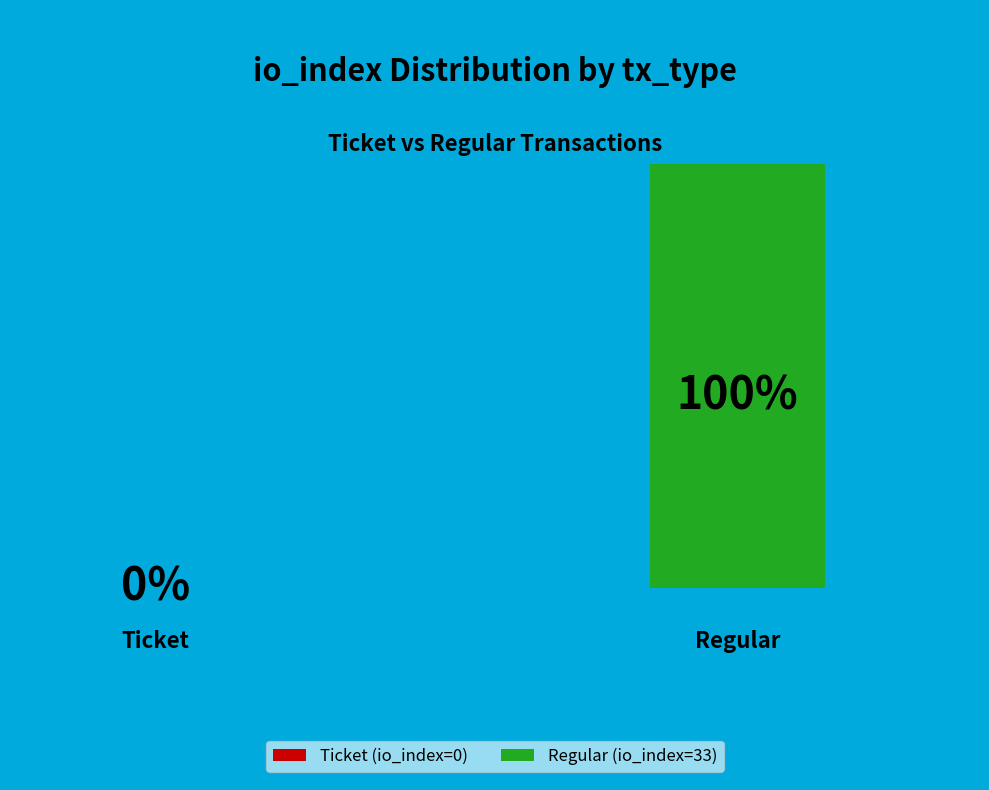

Count the number of slices in the pie.

2